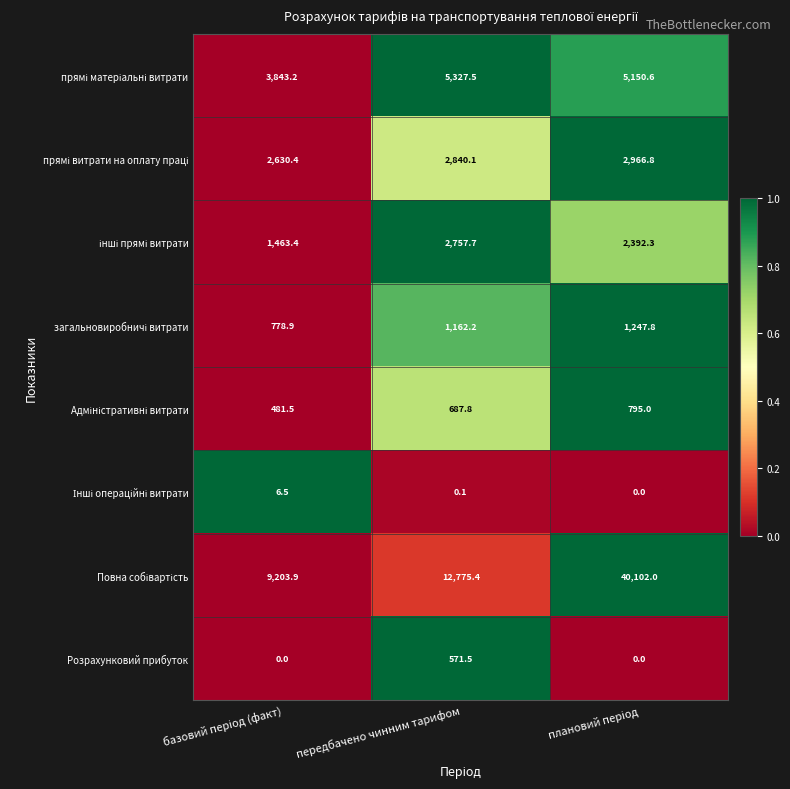

At how many categories does at least one series exceed 9148?

3